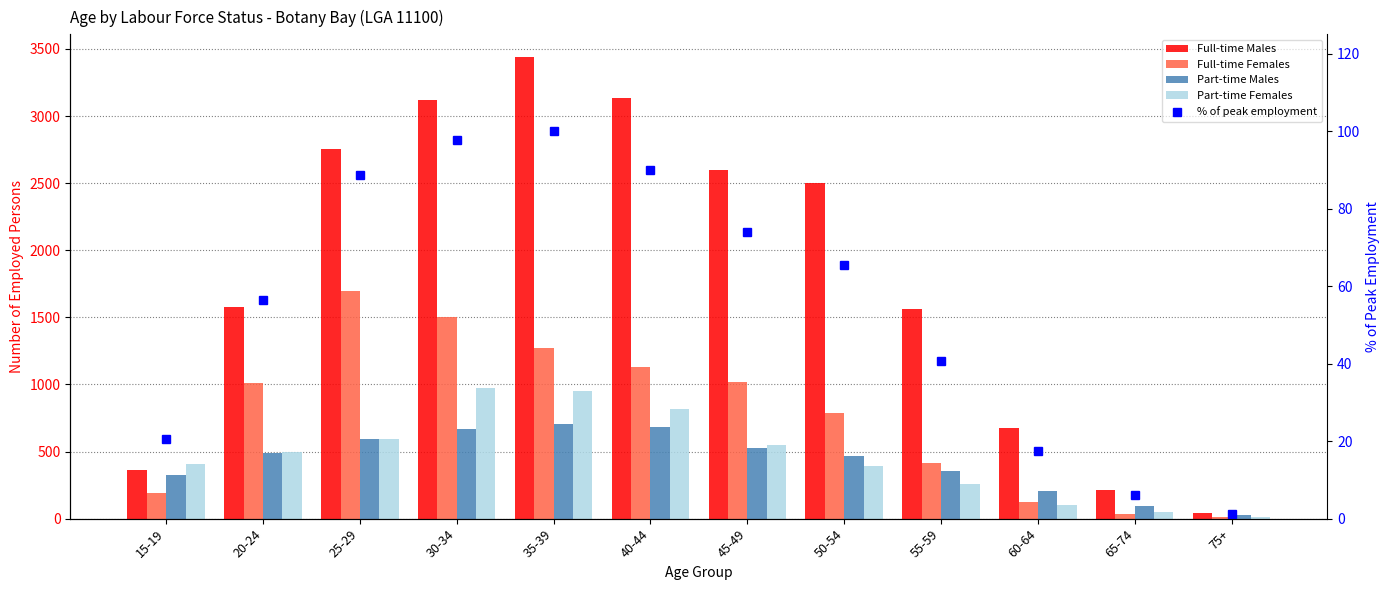

The Full-time Males series shows 19.4 at 75+. True or false?

False